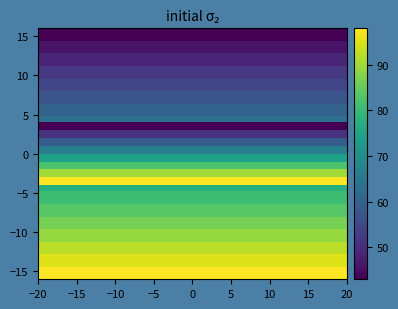

Count the number of data series in this chart.

20